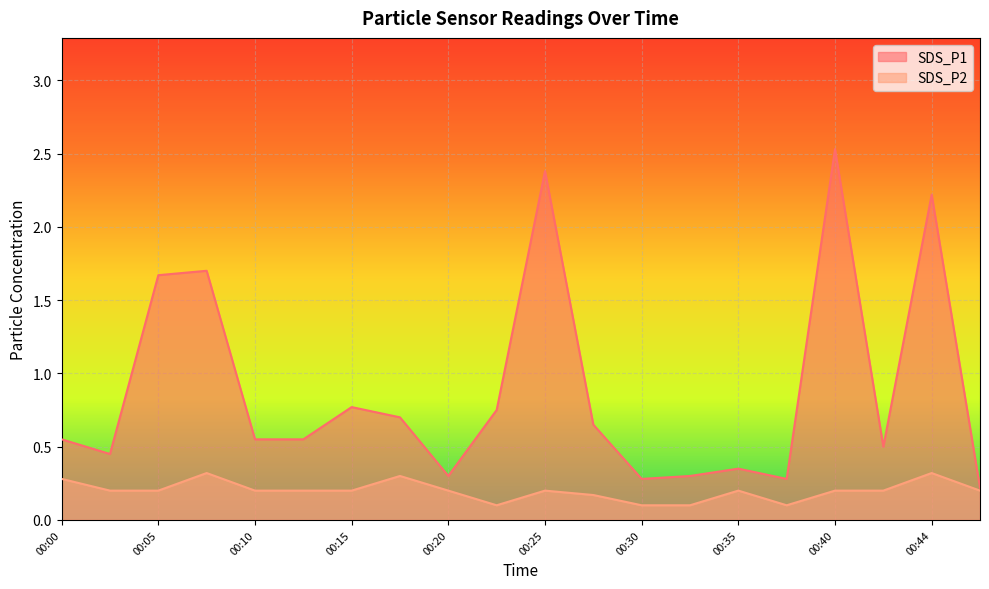

What is the value of the SDS_P1 point at the 3rd from the left?

1.7